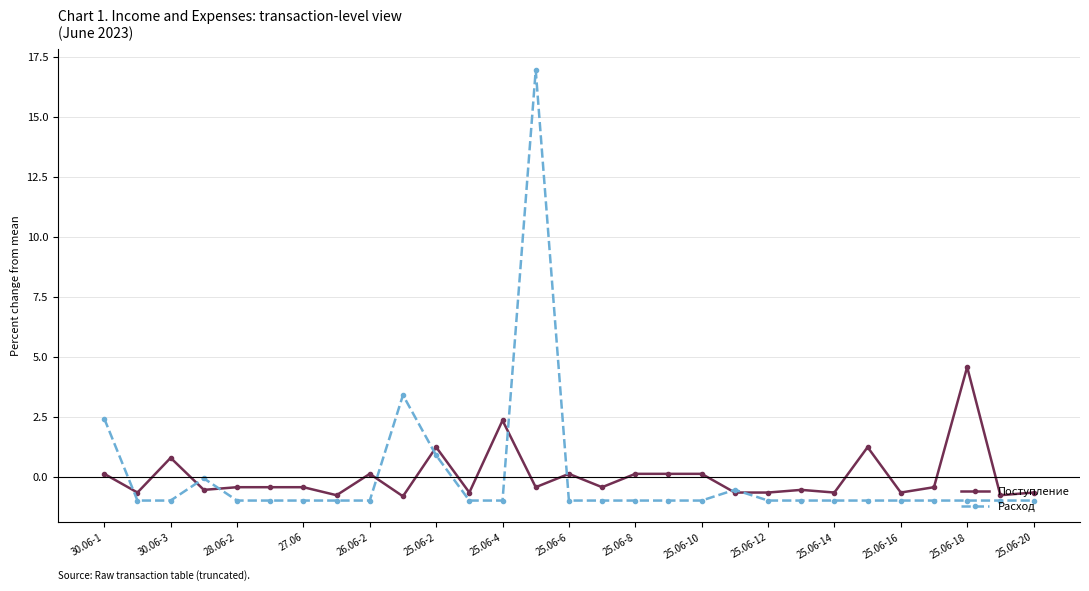

What is the minimum value for Поступление?

-0.8